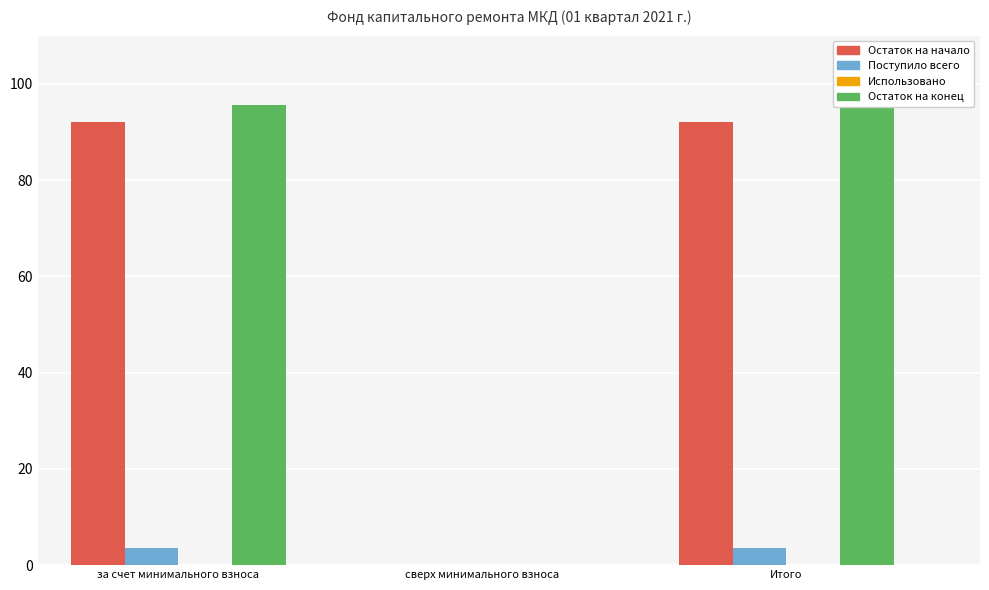

List the series in order of their peak value, highest first.

Остаток на конец, Остаток на начало, Поступило всего, Использовано